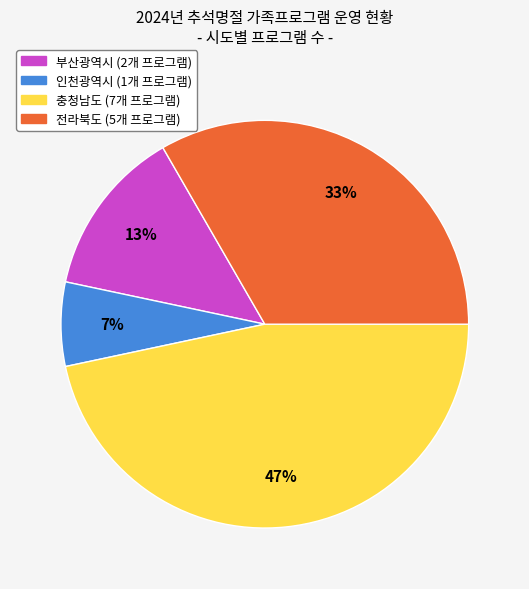

Combined, do 충청남도 and 부산광역시 account for over 50%?

Yes